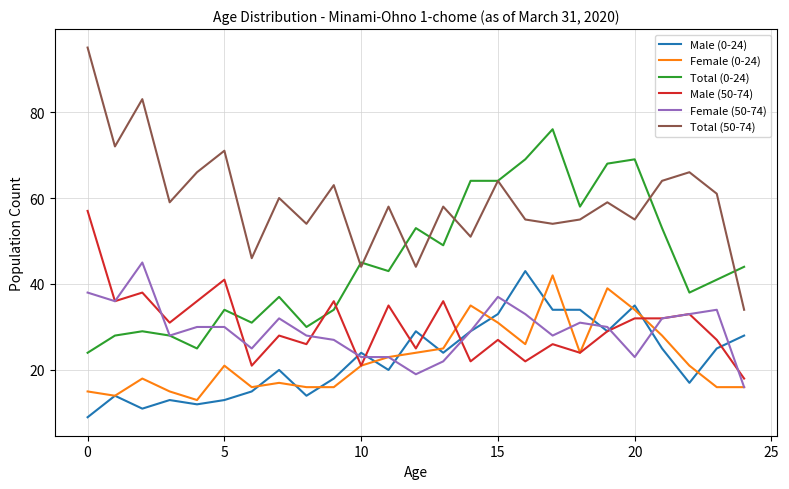

What is the smallest value displayed?

9